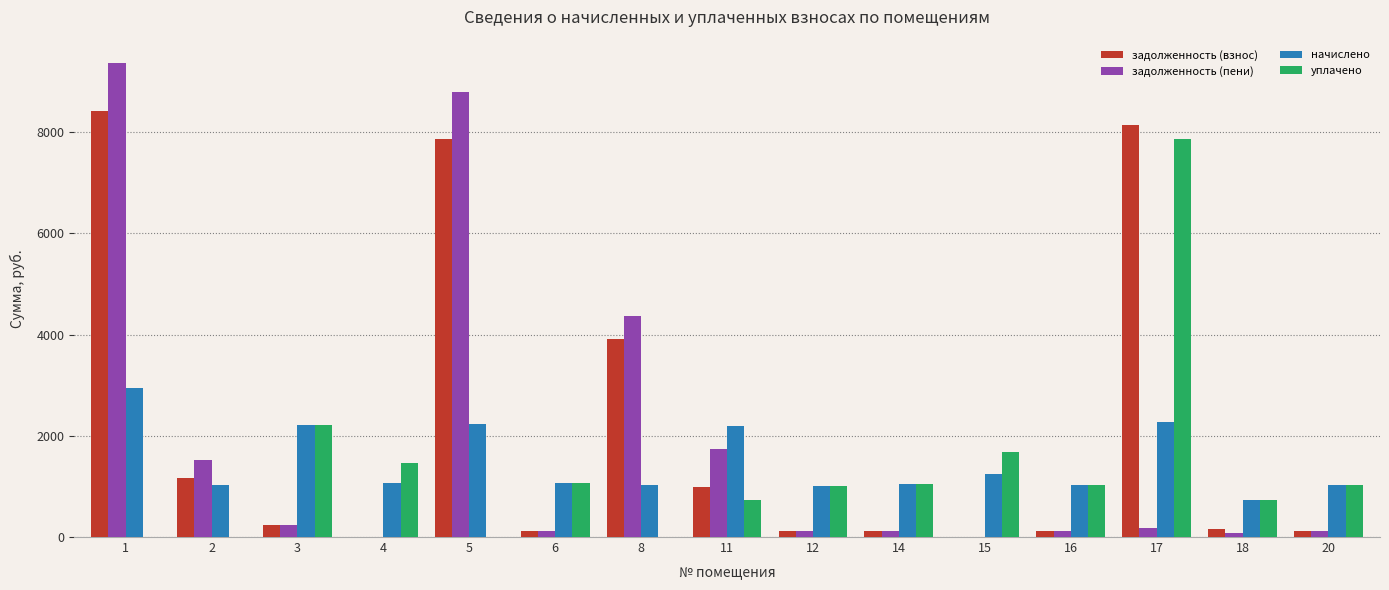

How many distinct data groups are displayed?

4